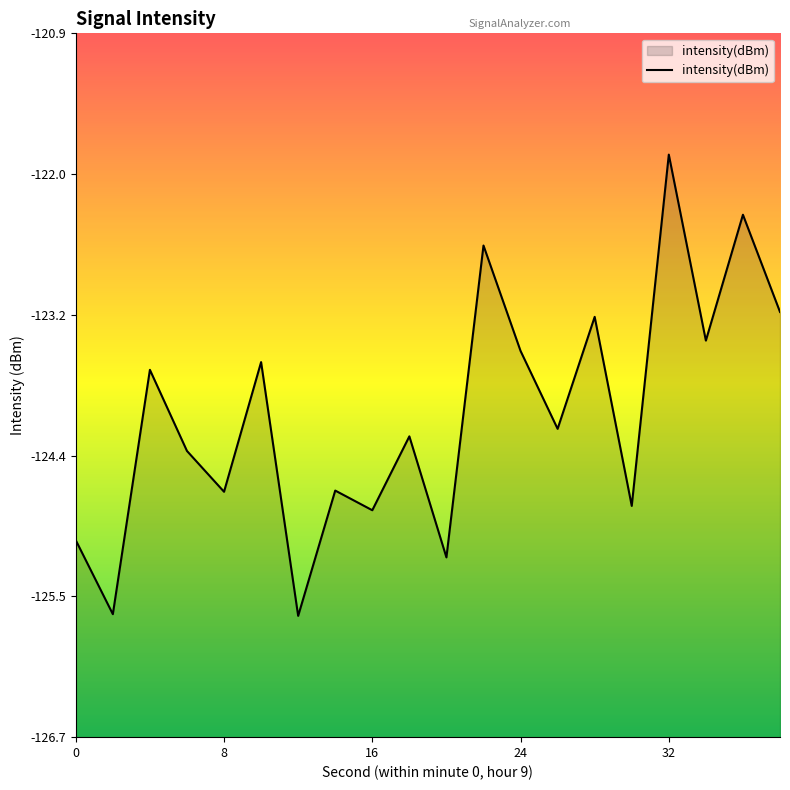

What is the difference between the second highest and second lowest values?

3.3